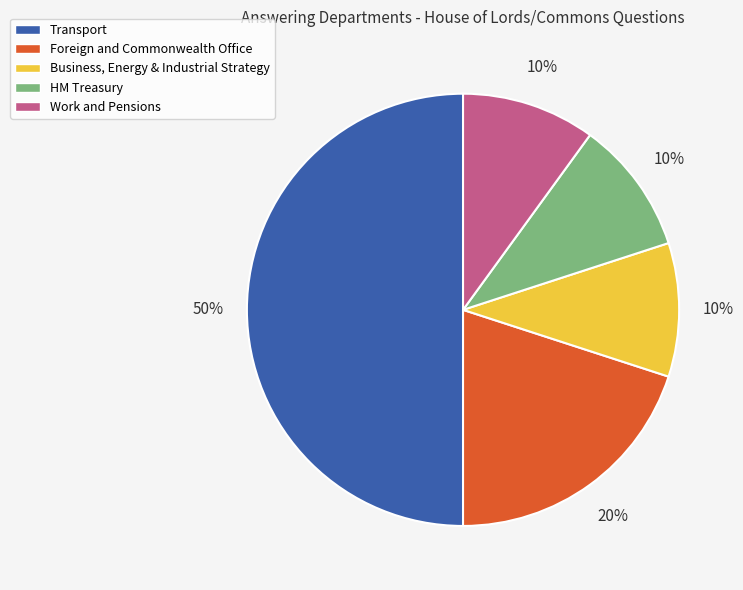

Is Business, Energy & Industrial Strategy the majority of the pie?

No